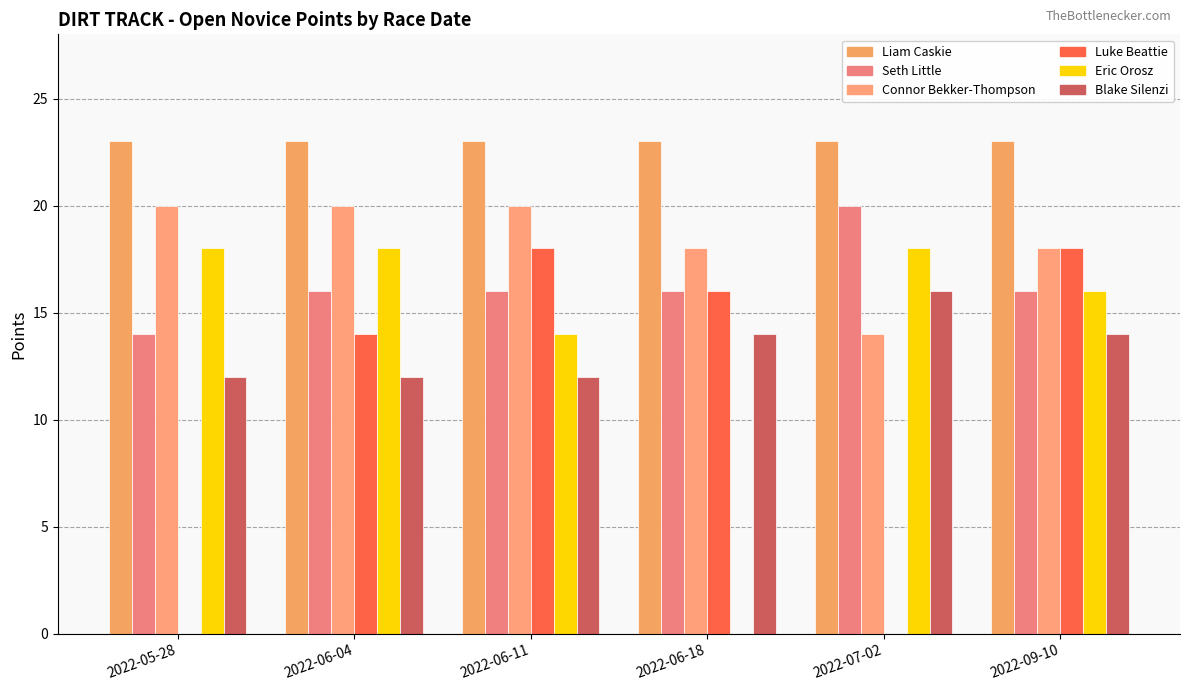

Is it true that Blake Silenzi equals 8 at 2022-09-10?

False